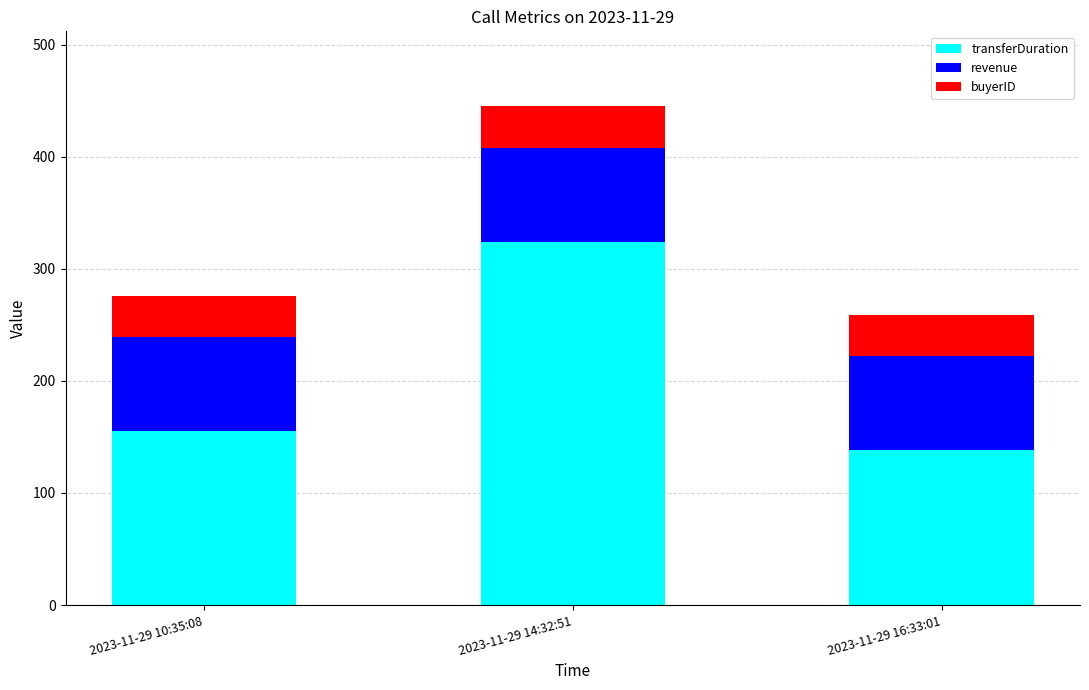

How many distinct data groups are displayed?

3